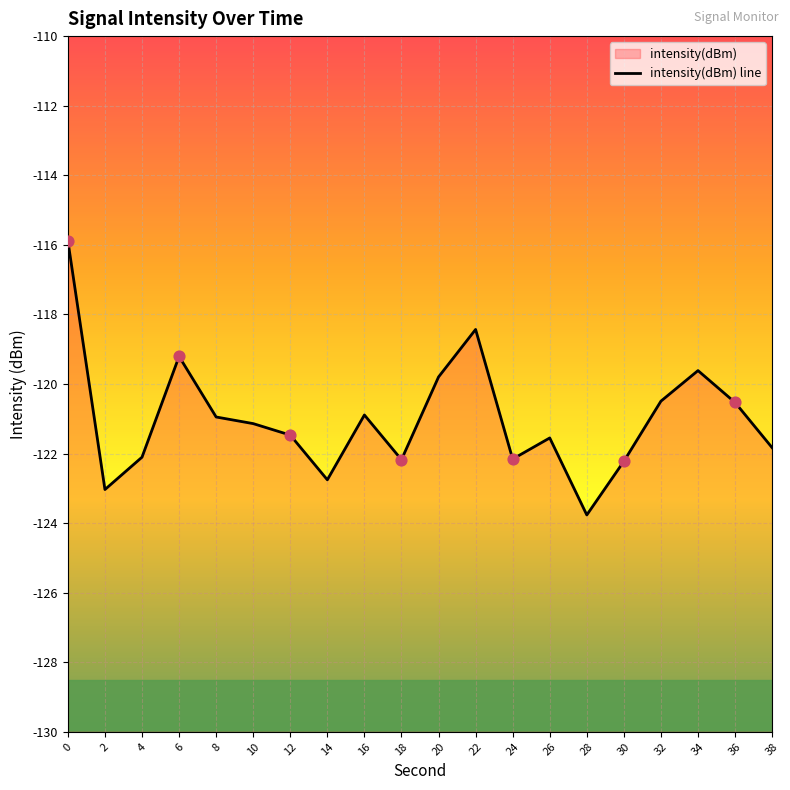

What is the change in value from 2 to 16?

+2.1